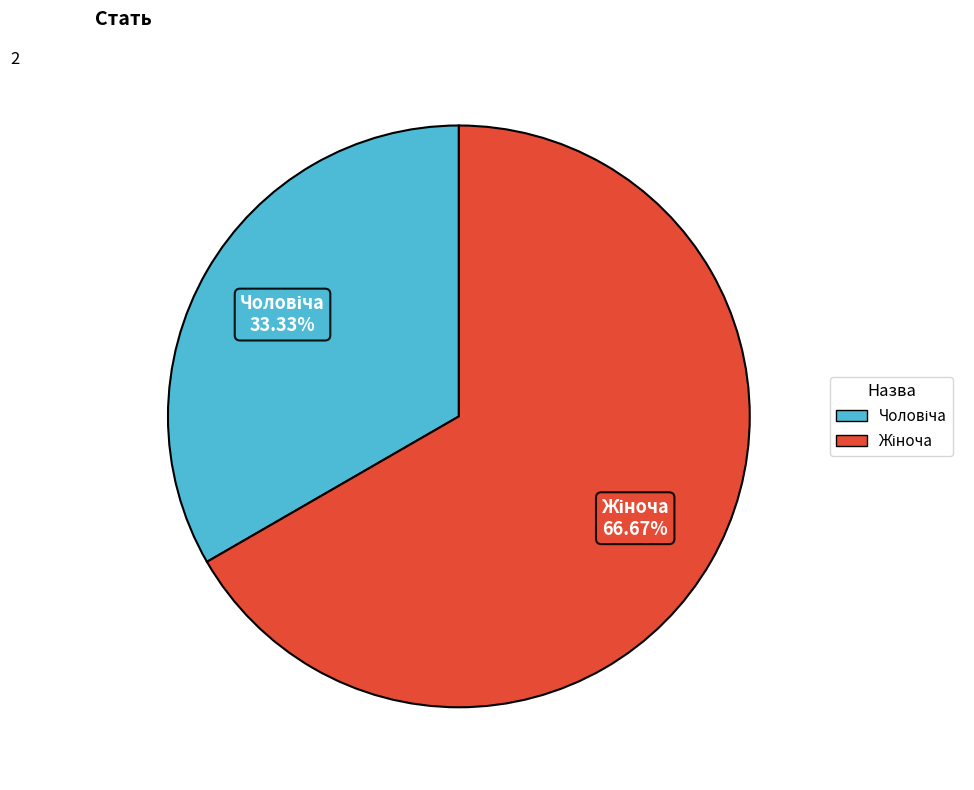

Is there any slice that represents more than half of the pie?

Yes